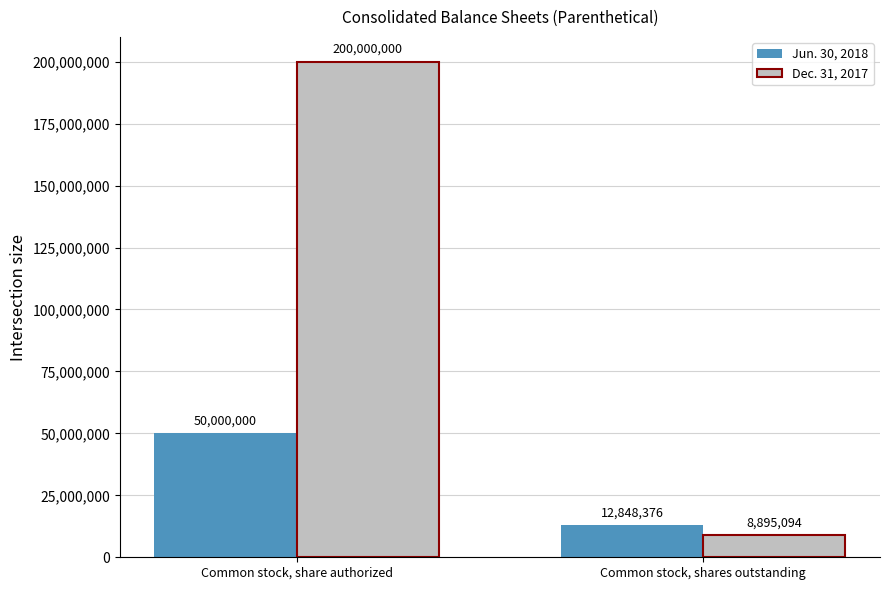

What is the label of the 2nd bar from the right?

Common stock, share authorized